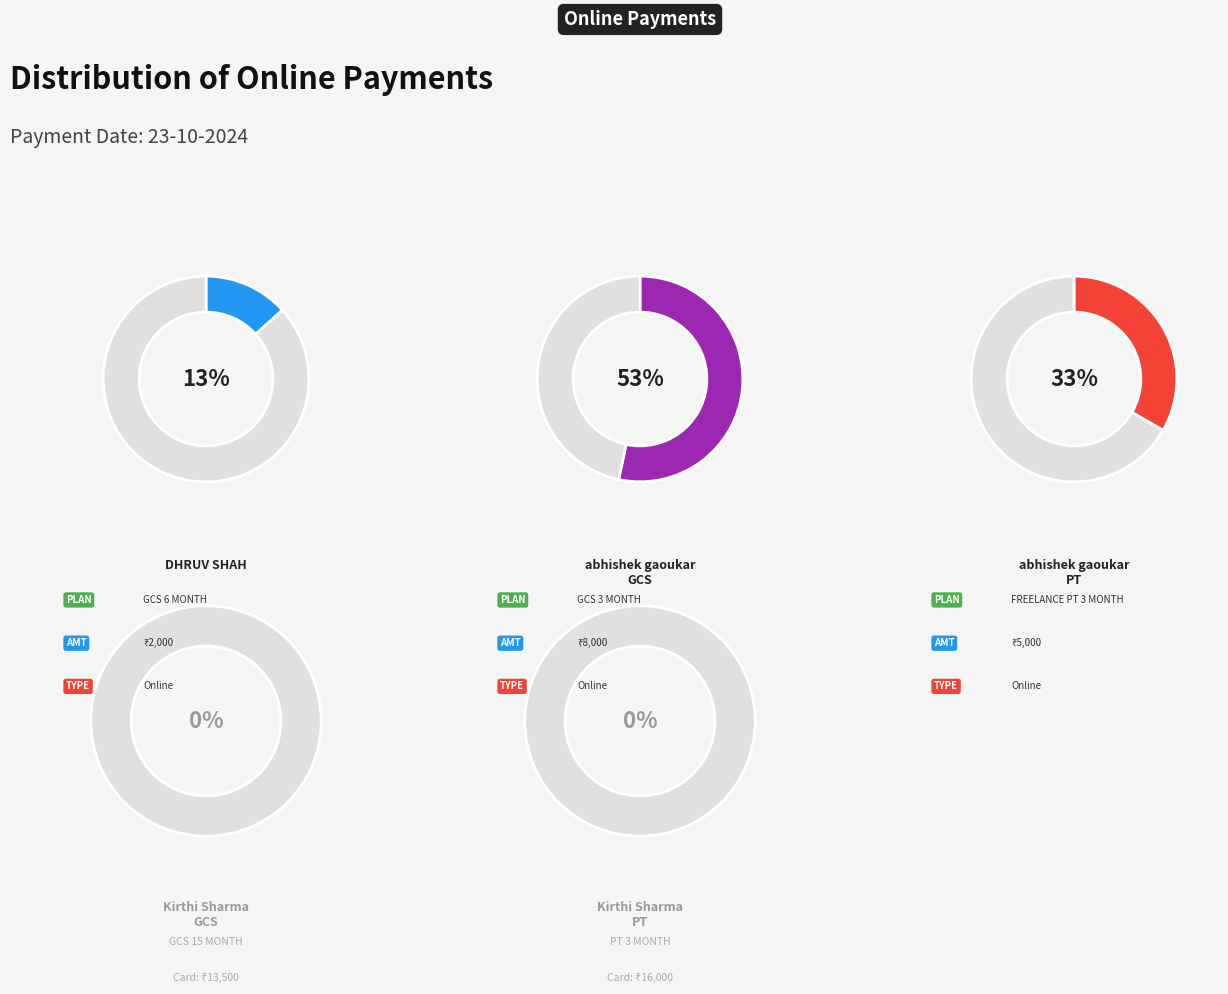

Between Kirthi Sharma
(YDL-10786843) PT and abhishek gaoukar
(YDL-18424670) PT, which is larger?

abhishek gaoukar
(YDL-18424670) PT